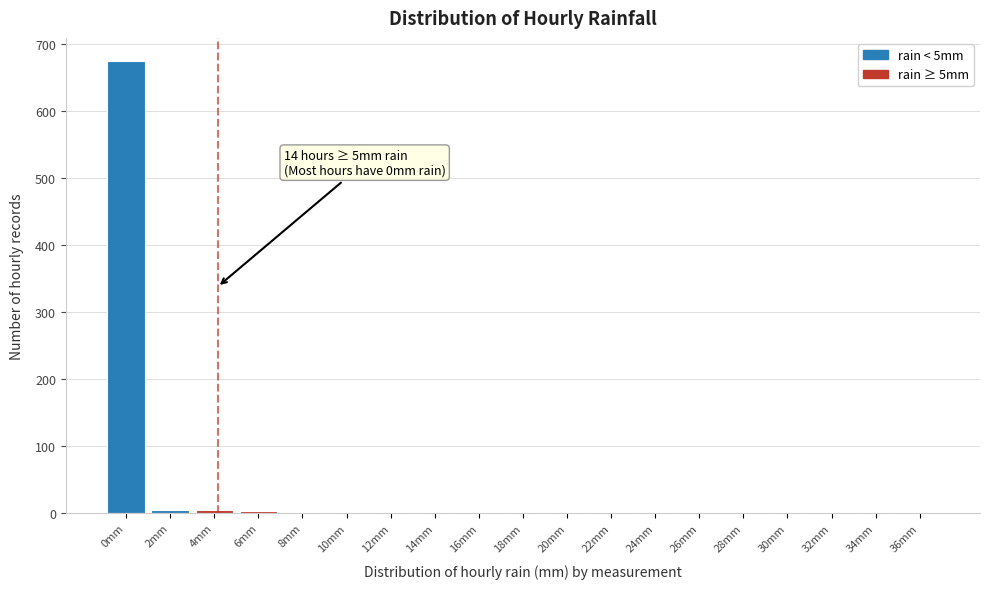

The chart shows a value of 1 at 30mm. True or false?

True